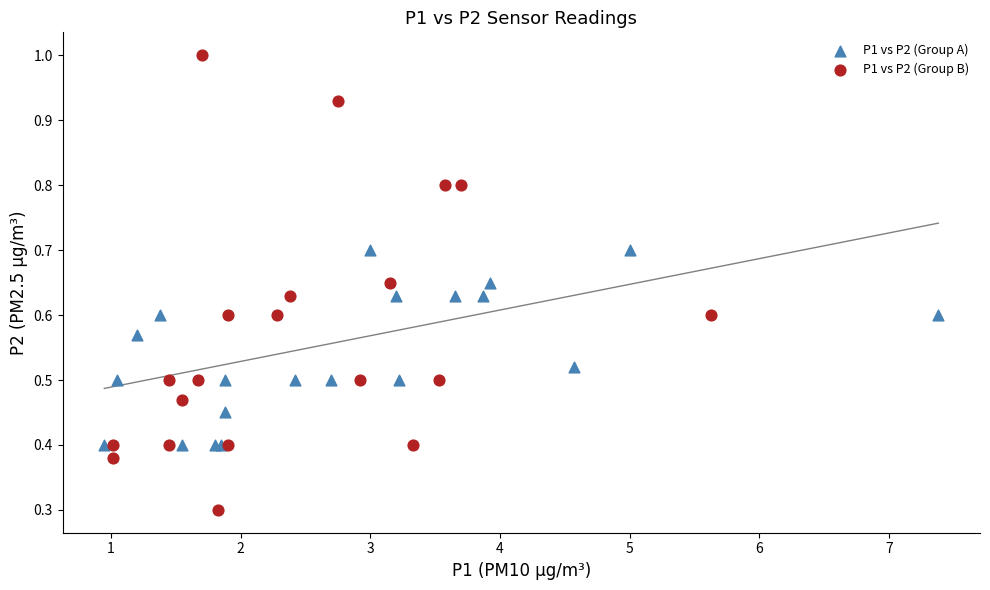

Which series has the largest Y range (max minus min)?

P1 vs P2 (Group B)